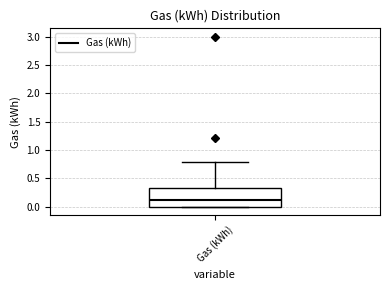

Where does the median line of the box for Gas (kWh) sit on the y-axis? The values are not printed on the chart, so give them approximately, as read against the axis.

0.10